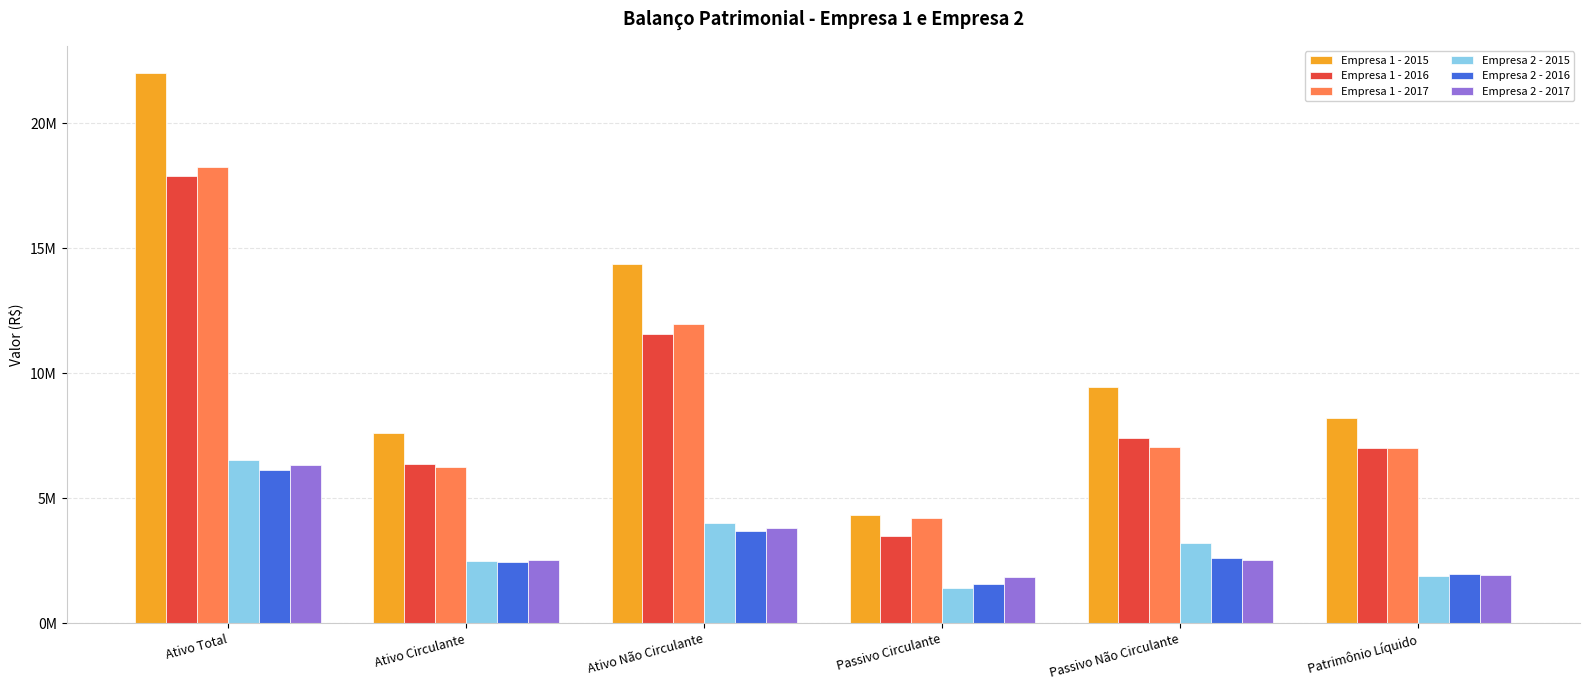

What is the total value across all series at Passivo Não Circulante?

32250081